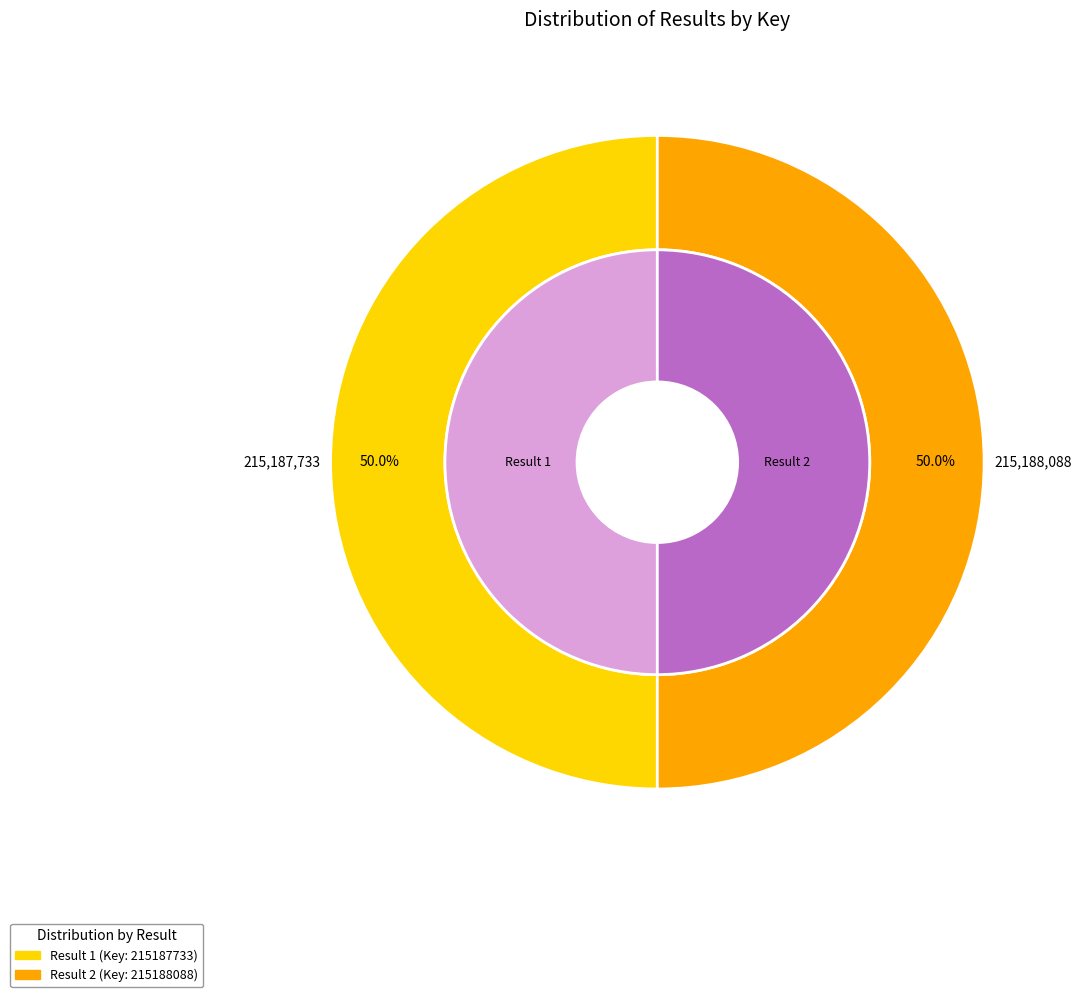

What percentage is the 1 slice, to the nearest percent?

50%